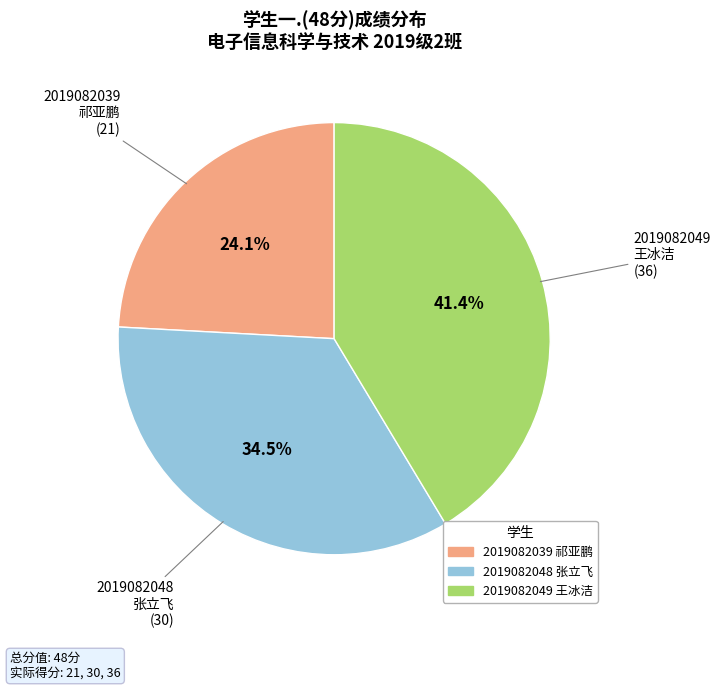

Is there a majority slice in this chart?

No